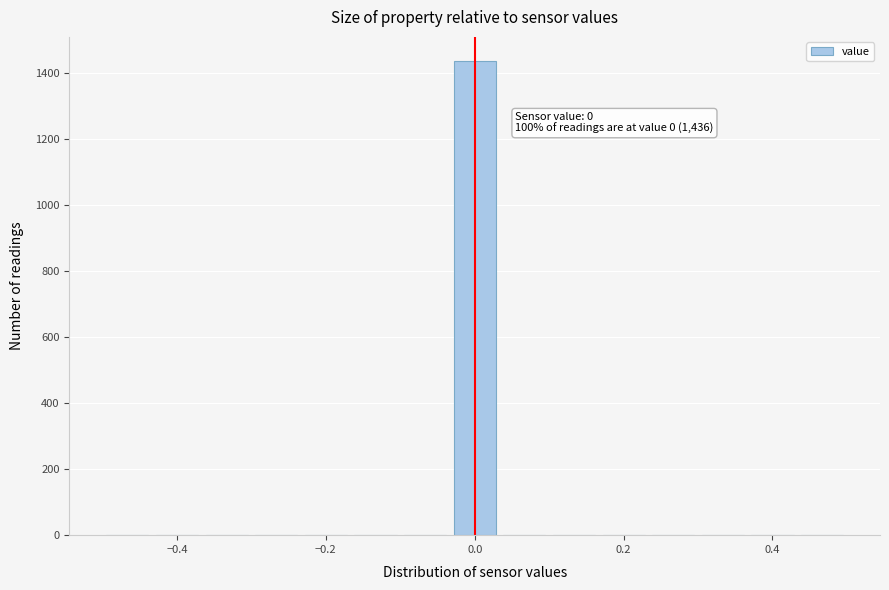

Read against the x-axis, roughly where is the centre of the tallest bar?

0.00